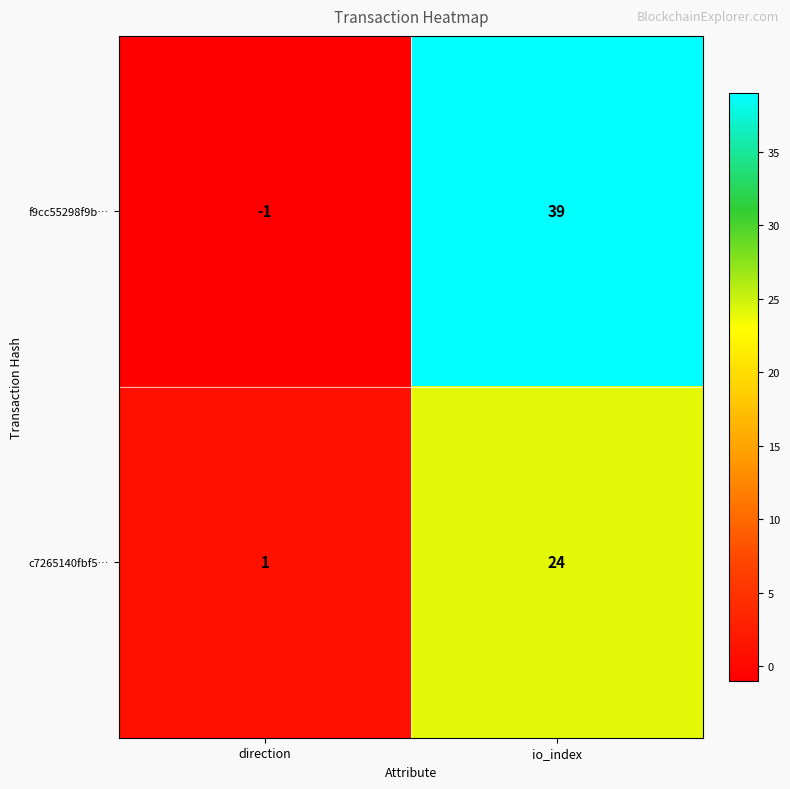

What is the total value across all series at io_index?

63